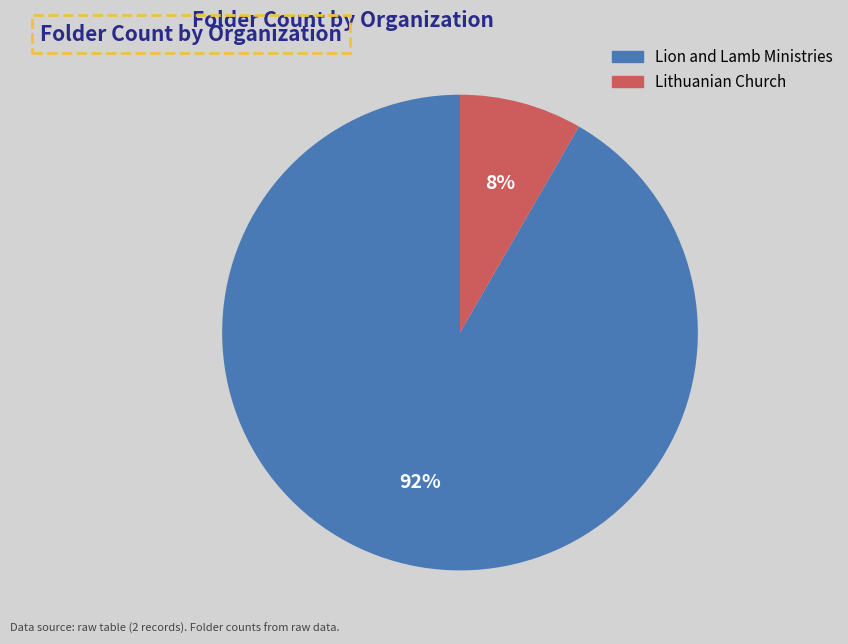

To the nearest percent, what percentage of the pie is Lion and Lamb Ministries?

92%